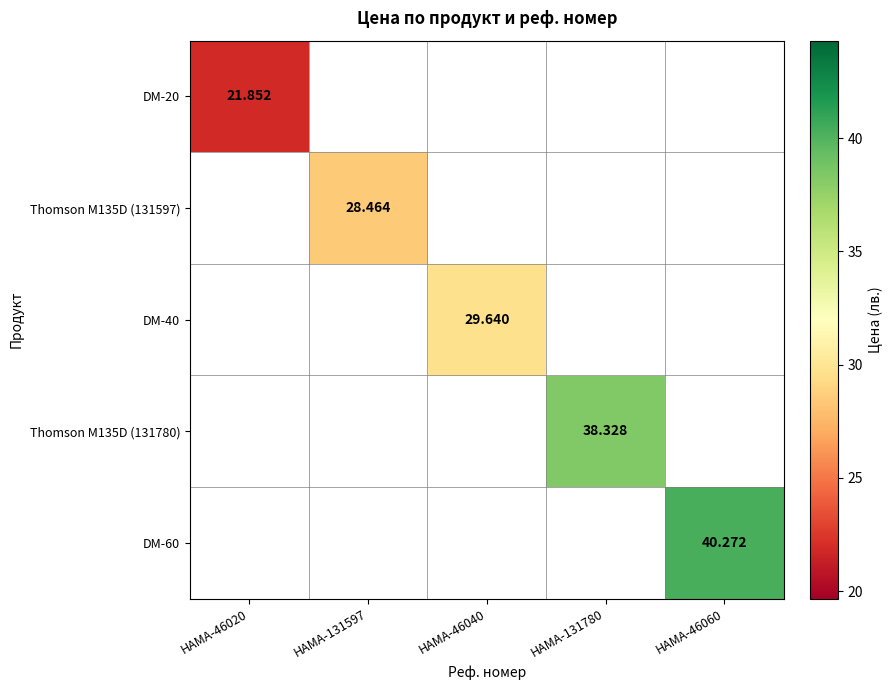

Is the value of DM-60 at HAMA-131780 greater than the value of DM-20 at HAMA-131780?

No